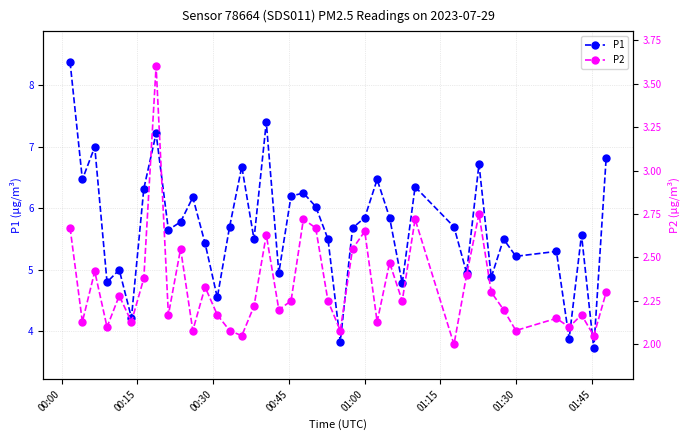

At how many categories does at least one series exceed 3?

40